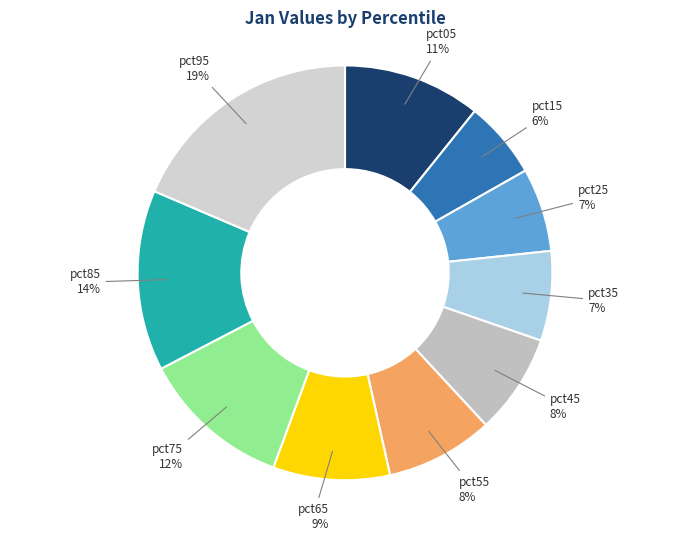

Count the number of slices in the pie.

10